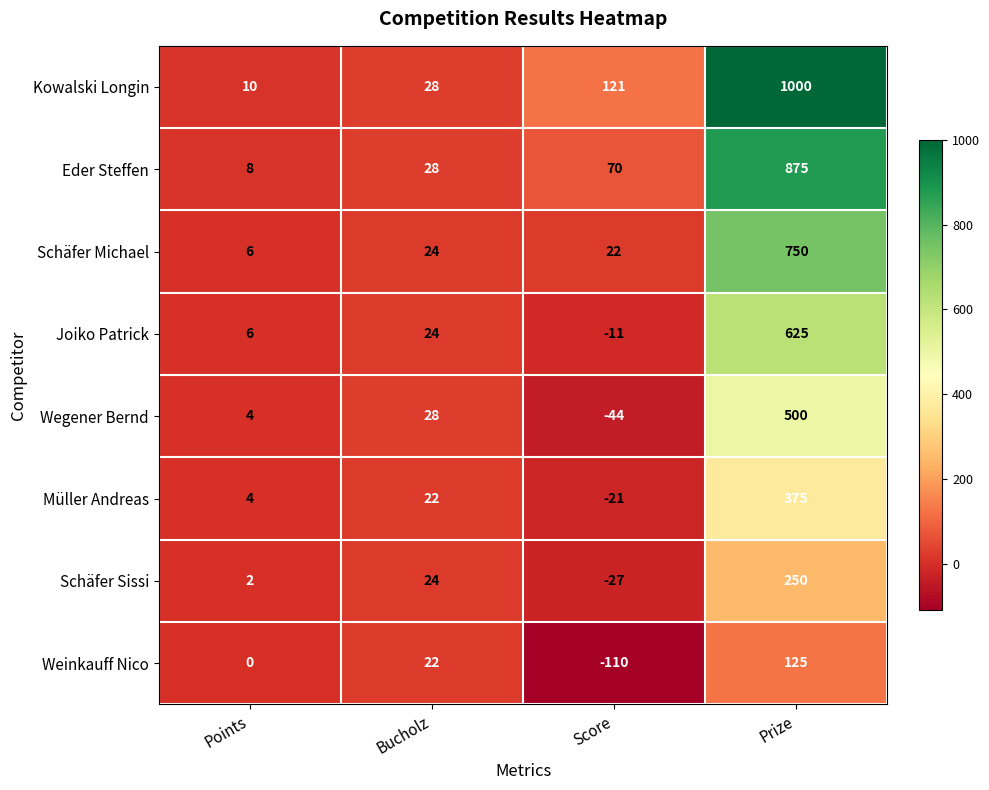

Between Points and Prize, which series saw the biggest shift?

Kowalski Longin